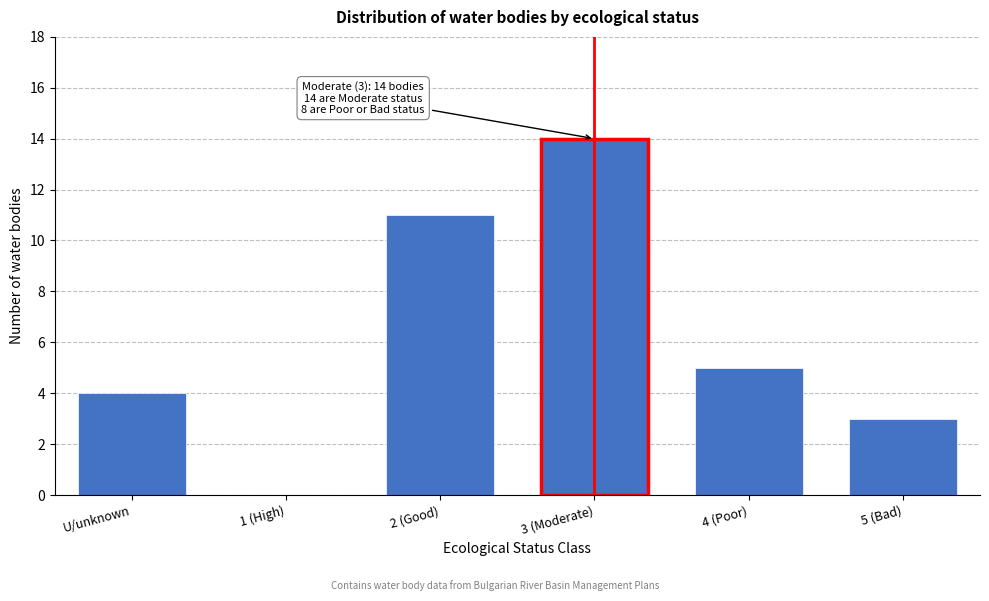

Reading left to right, transcribe all the data shown in this chart.

U/unknown=4	1 (High)=0	2 (Good)=11	3 (Moderate)=14	4 (Poor)=5	5 (Bad)=3